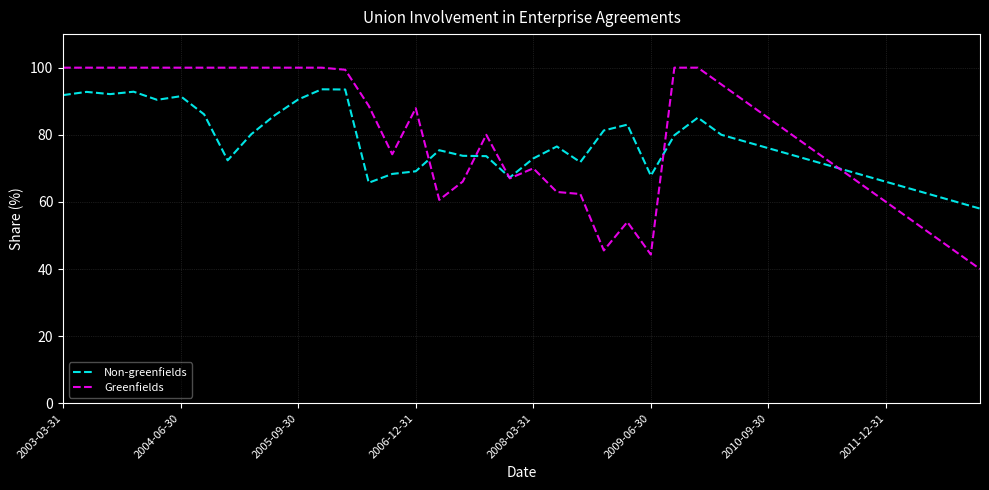

List the series in order of their peak value, lowest first.

Non-greenfields, Greenfields